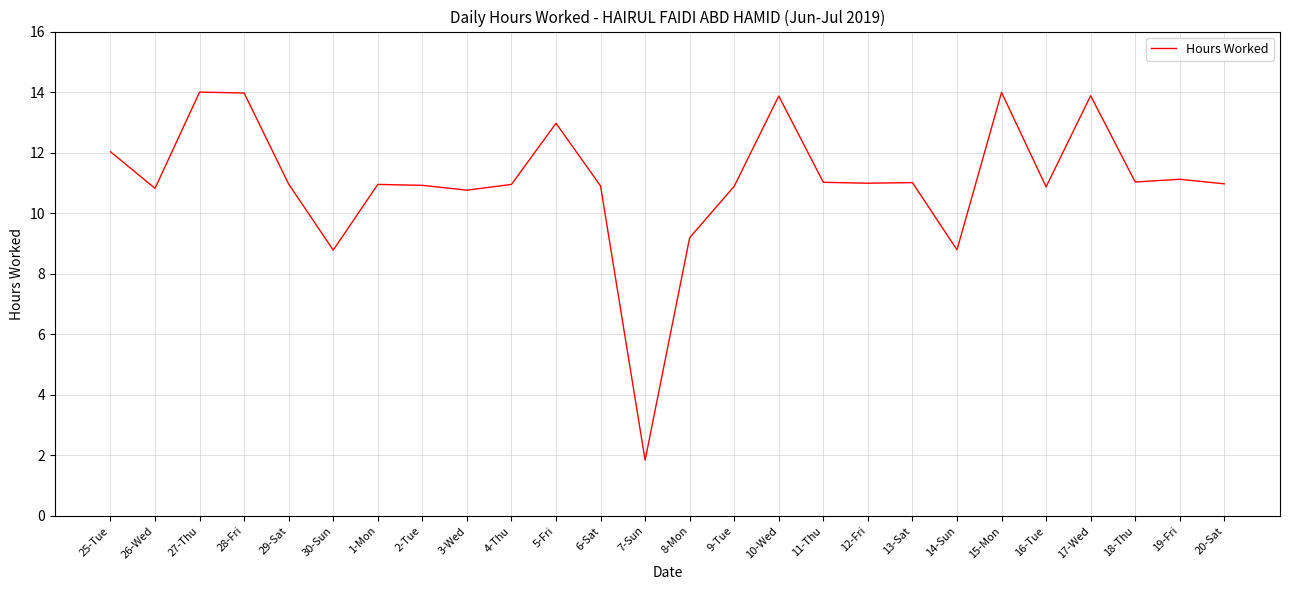

How many lines are shown in the chart?

1